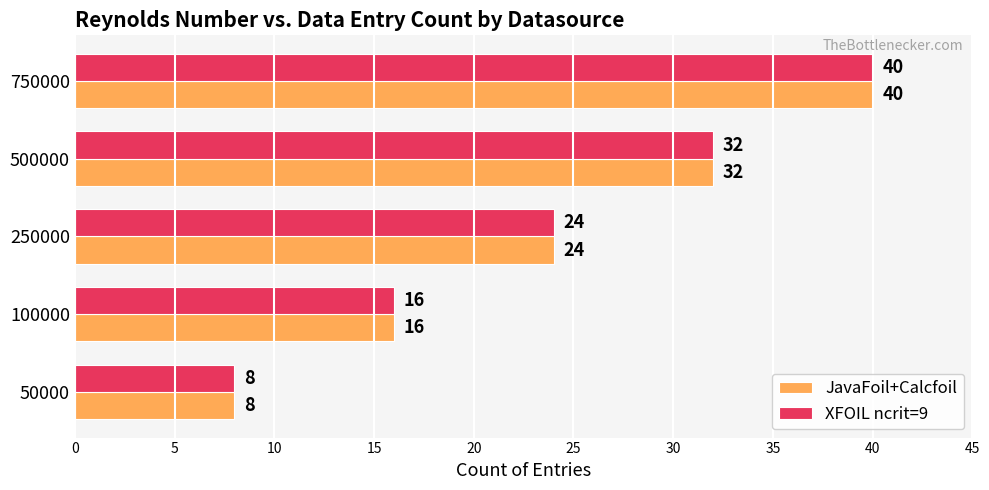

Which category has the highest value in the XFOIL ncrit=9 series?

750000